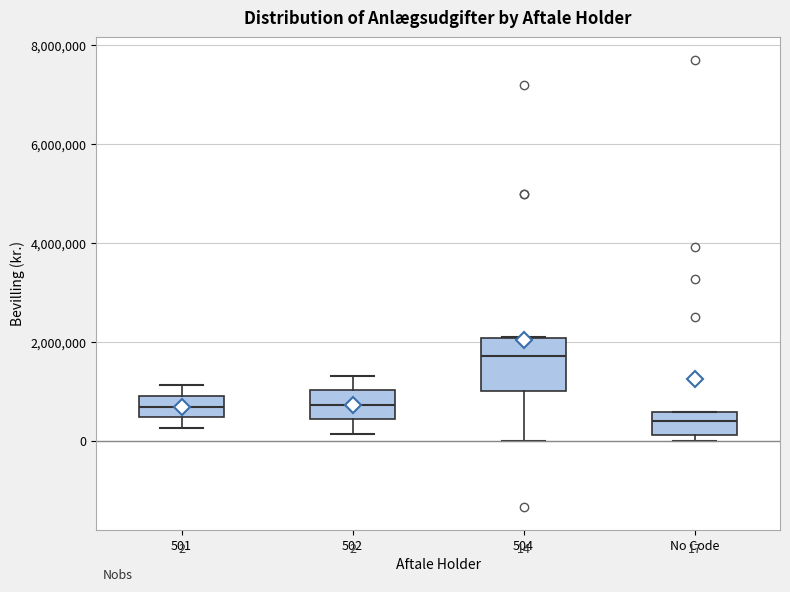

Which box has the highest median line?

504